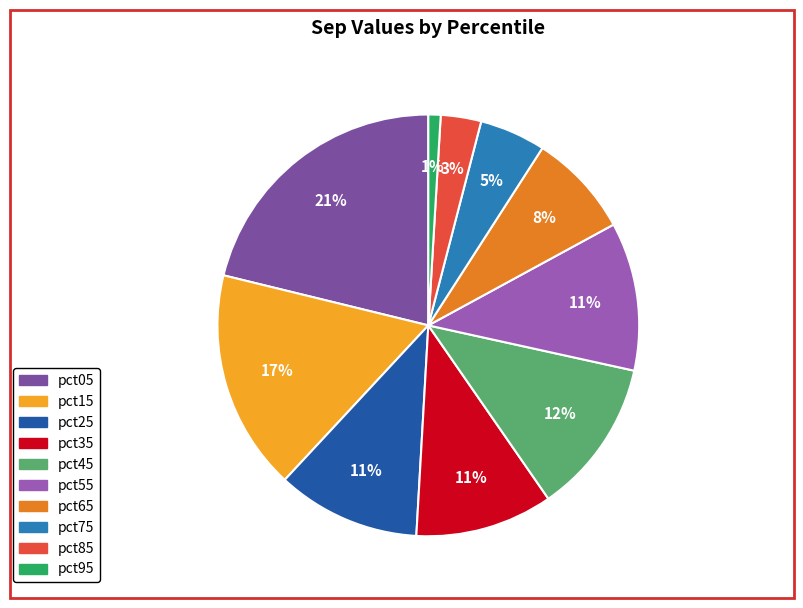

Is there any slice that represents more than half of the pie?

No